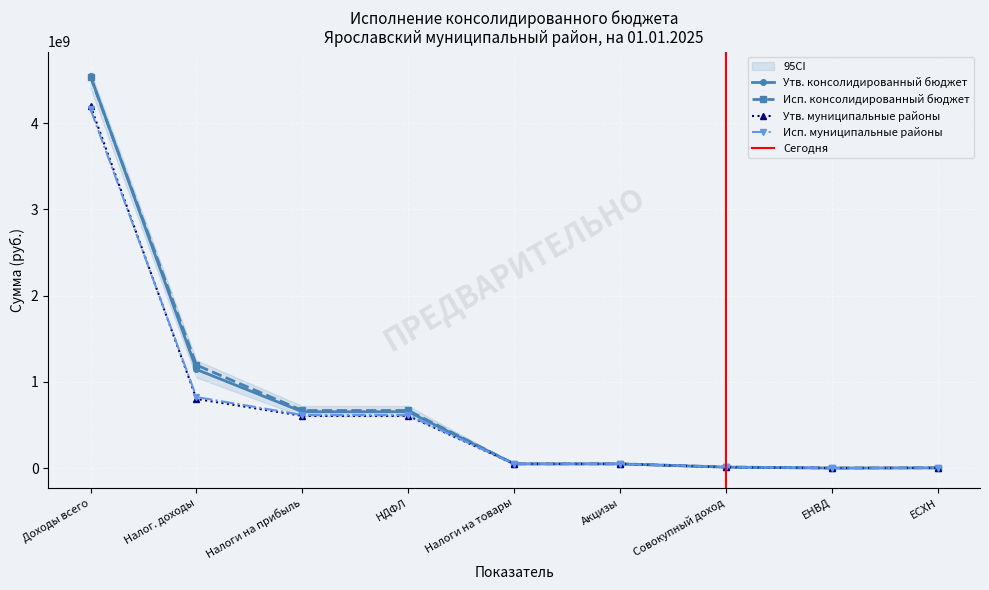

What is the value of the Утв. бюджет субъекта РФ point at the 7th from the left?

12241680.5